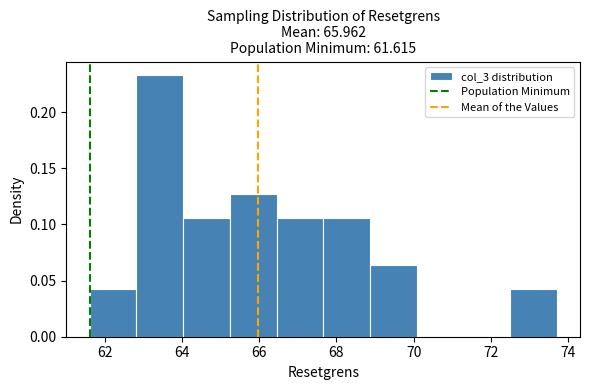

Which range on the x-axis has the tallest bar?

62.8 to 64.0